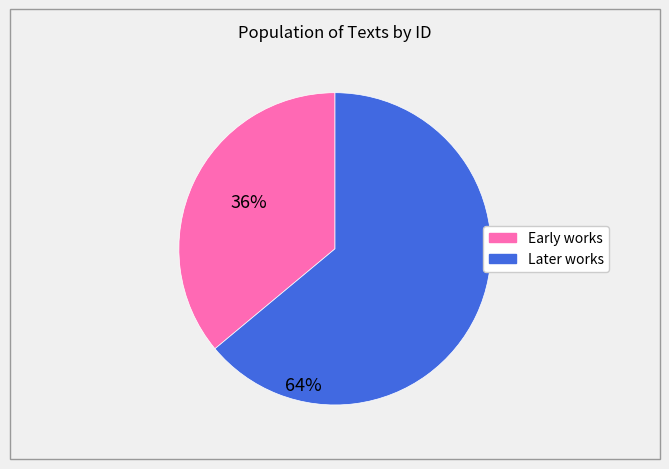

Is there a majority slice in this chart?

Yes